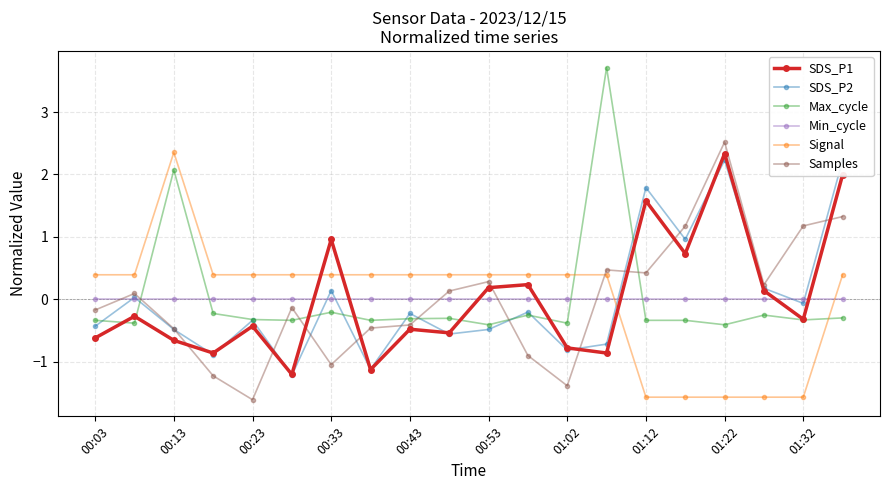

True or false: Min_cycle has more than 1 interior local peaks.

False